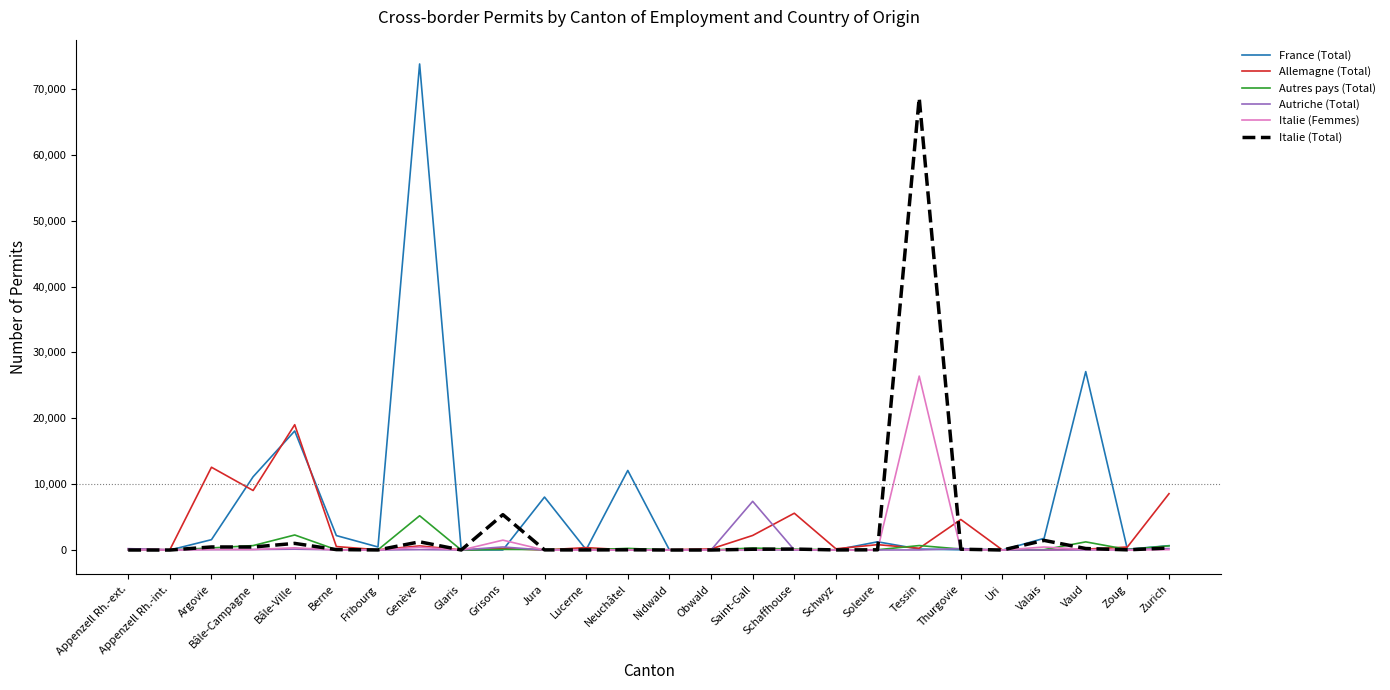

At which category is the sum across all series the highest?

Tessin